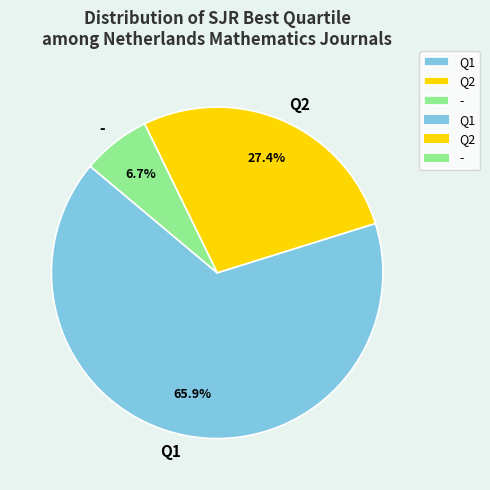

Rank the categories by value from lowest to highest.

-, Q2, Q1